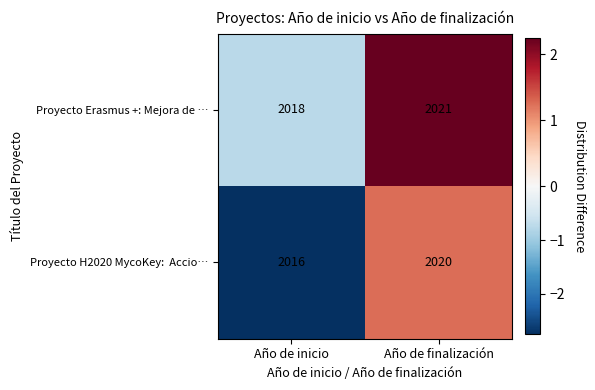

At which category does the chart reach its minimum across all series?

Año de inicio